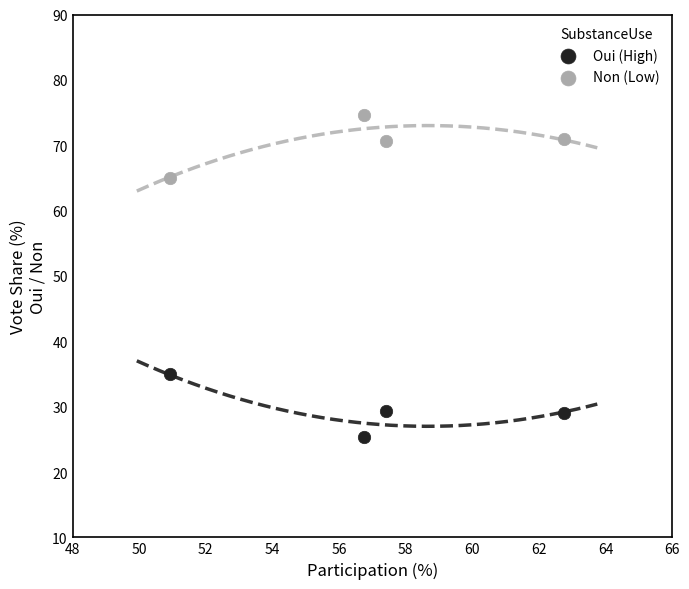

Across all data points, what is the average X value?

57.0